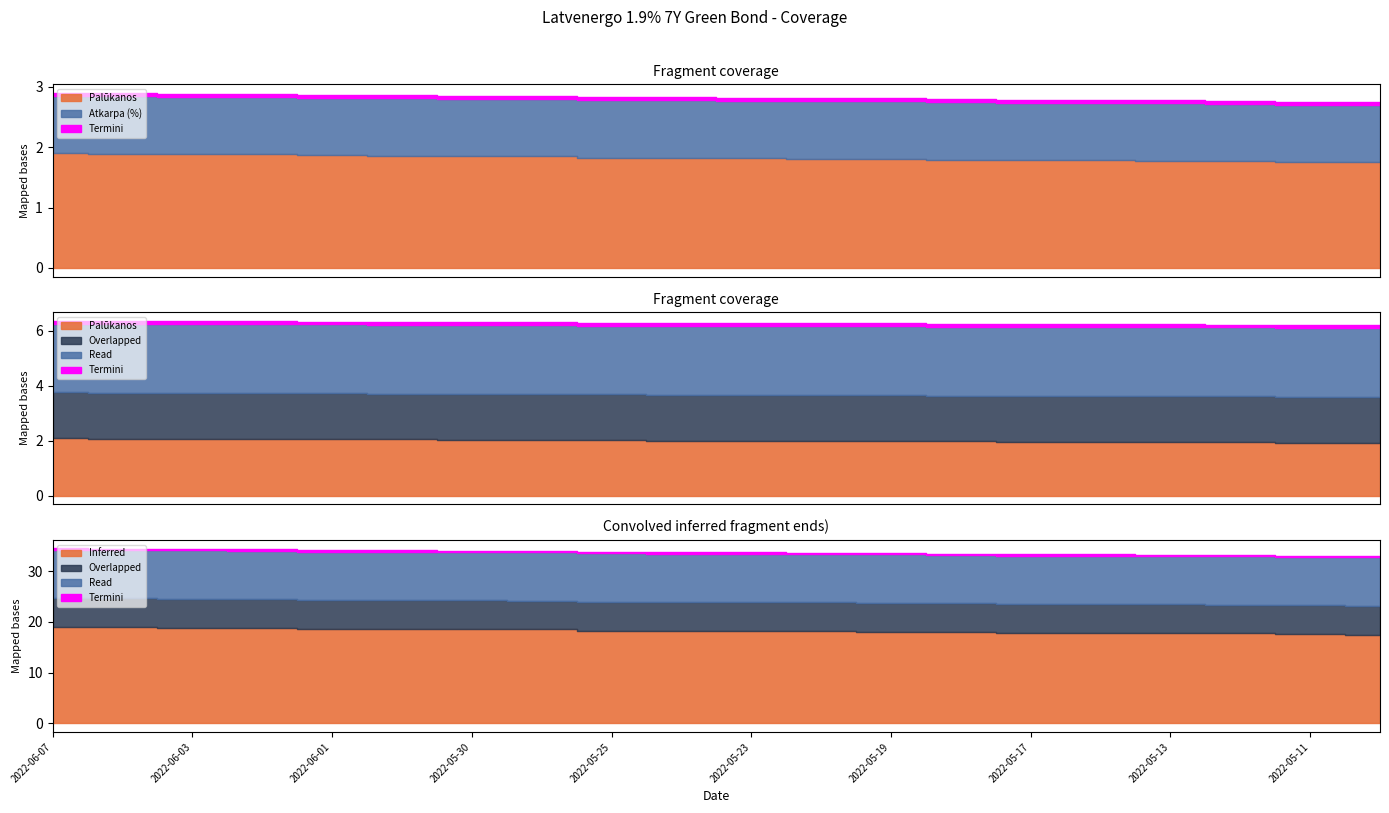

At which category does the chart reach its peak across all series?

2022-06-07